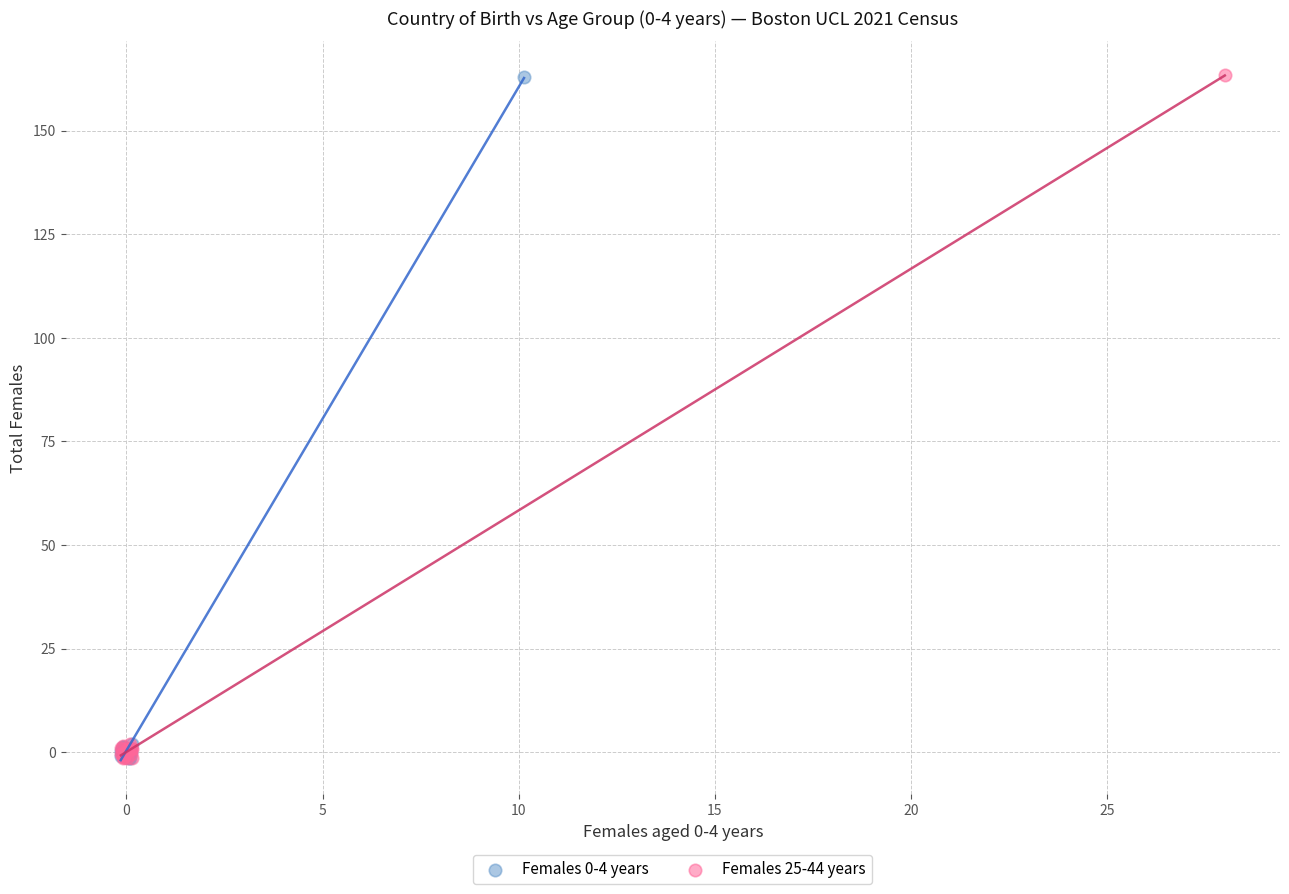

Which series has the largest Y range (max minus min)?

Females 25-44 years